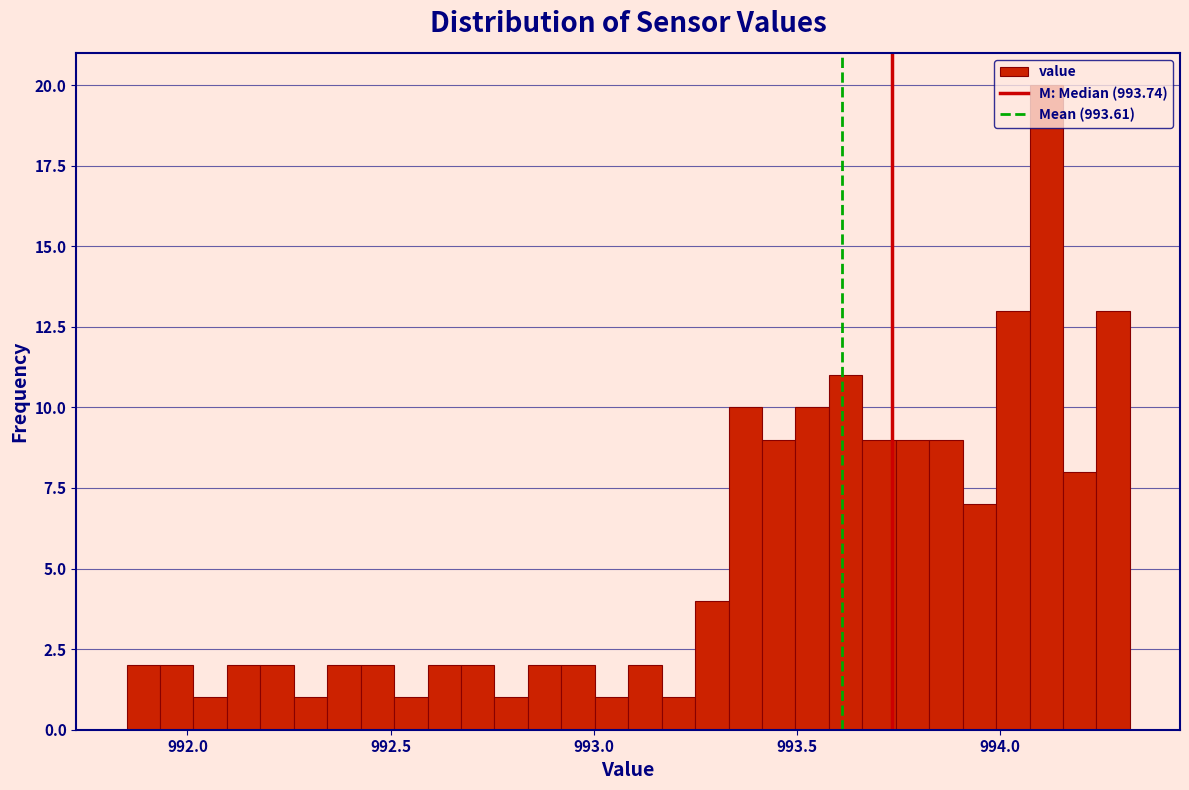

Read against the x-axis, roughly where is the centre of the tallest bar?

994.10